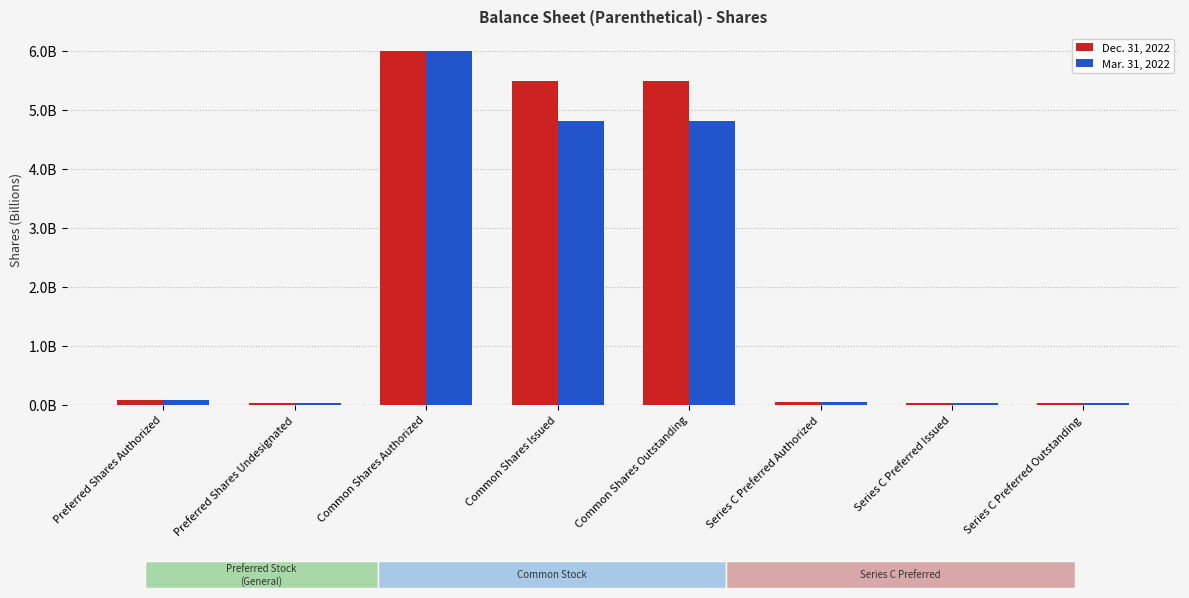

What is the highest value of the Dec. 31, 2022 series?

6.0